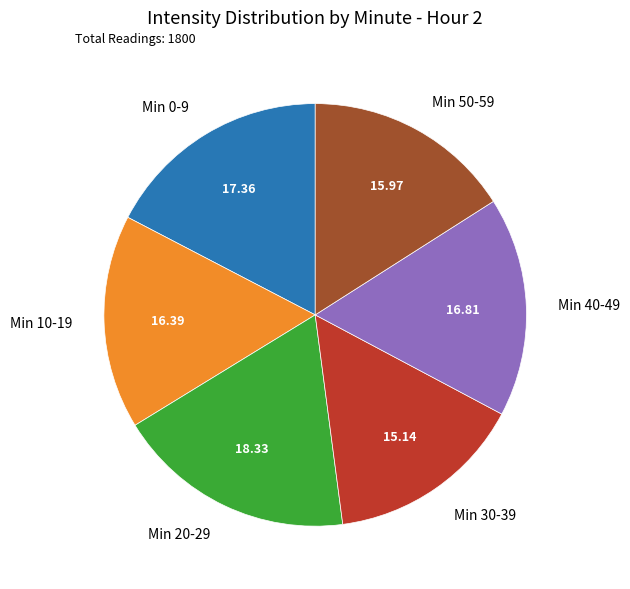

What is the largest slice in the pie chart?

Min 20-29